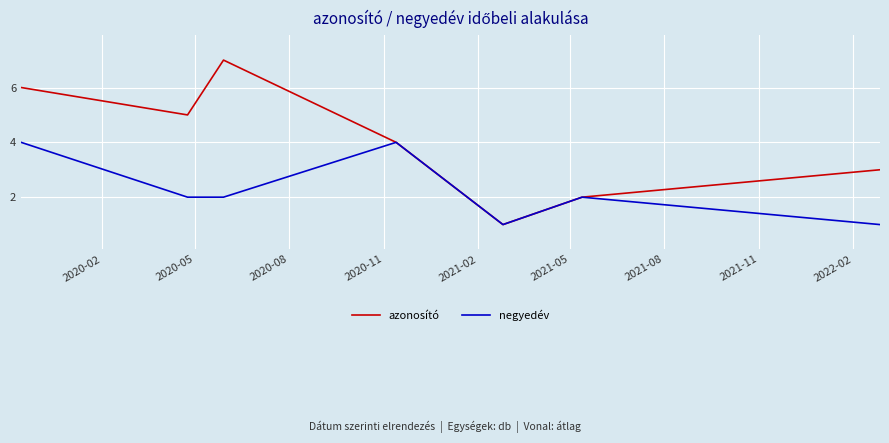

Which series has the largest range (max minus min)?

azonosító